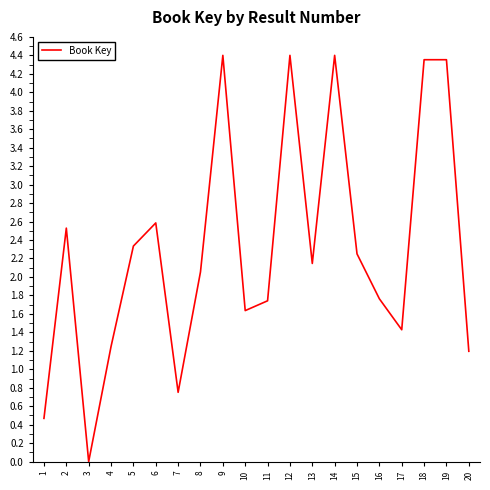

What is the change in value from 7 to 9?

+3.6